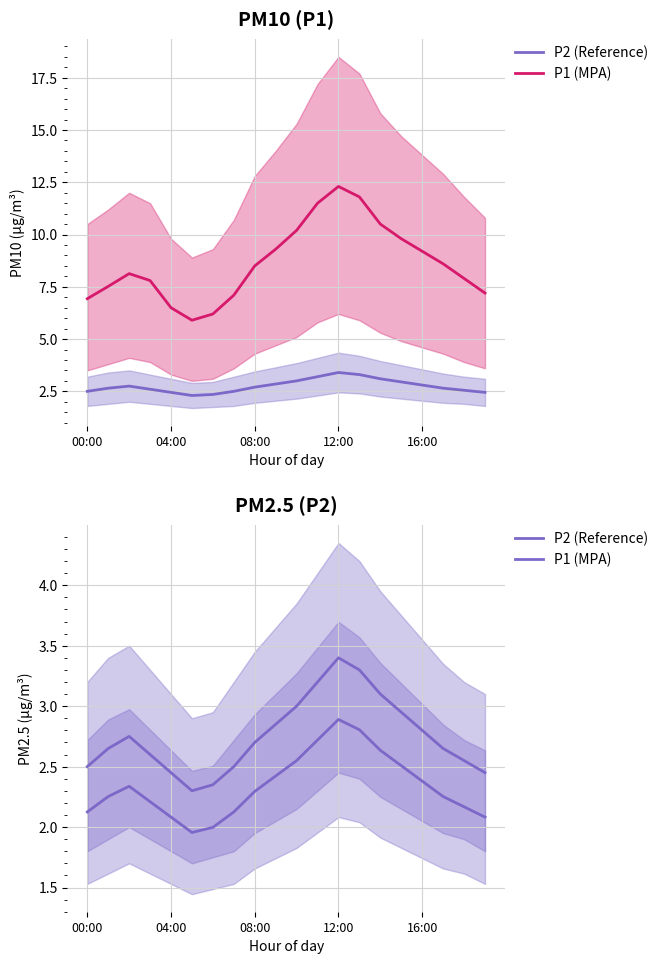

True or false: P1 (MPA) has more than 1 interior local peaks.

True